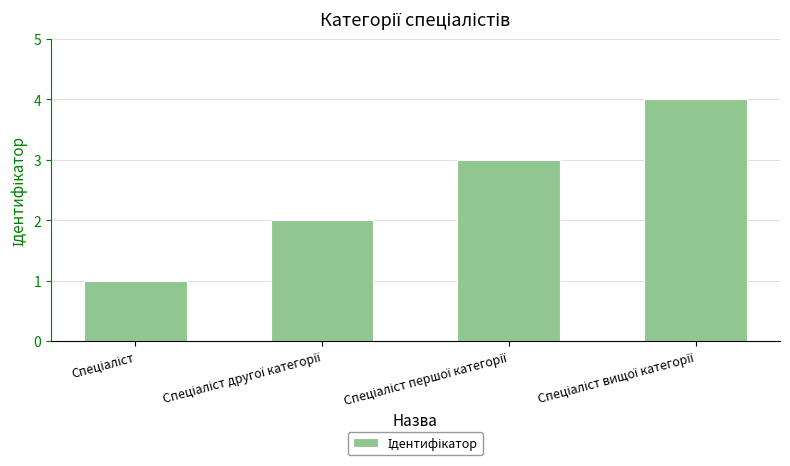

Reading left to right, what are all the values shown in this chart?

1	2	3	4